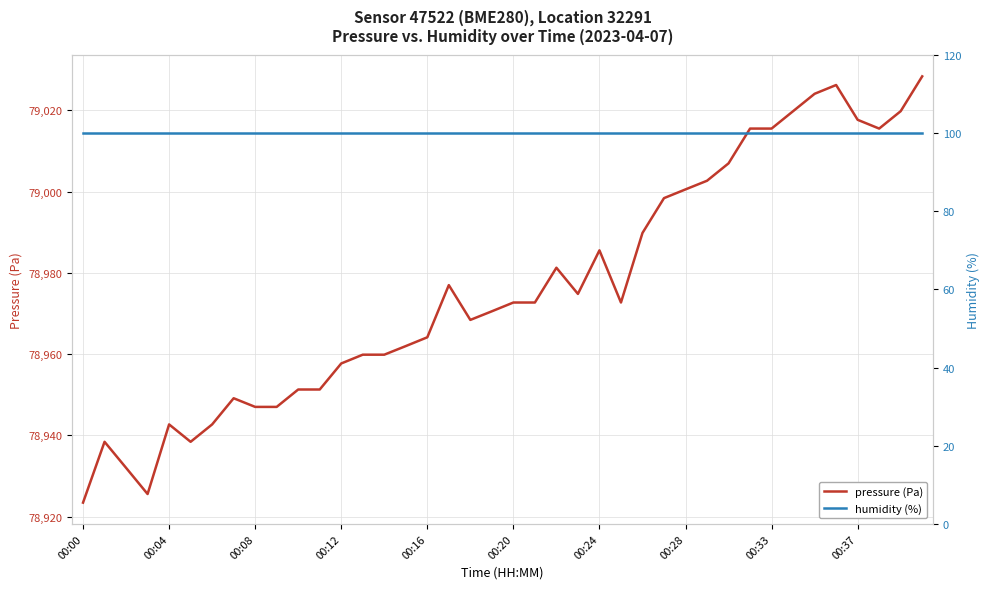

What is the value of the humidity (%) point at the 3rd from the left?

100.0